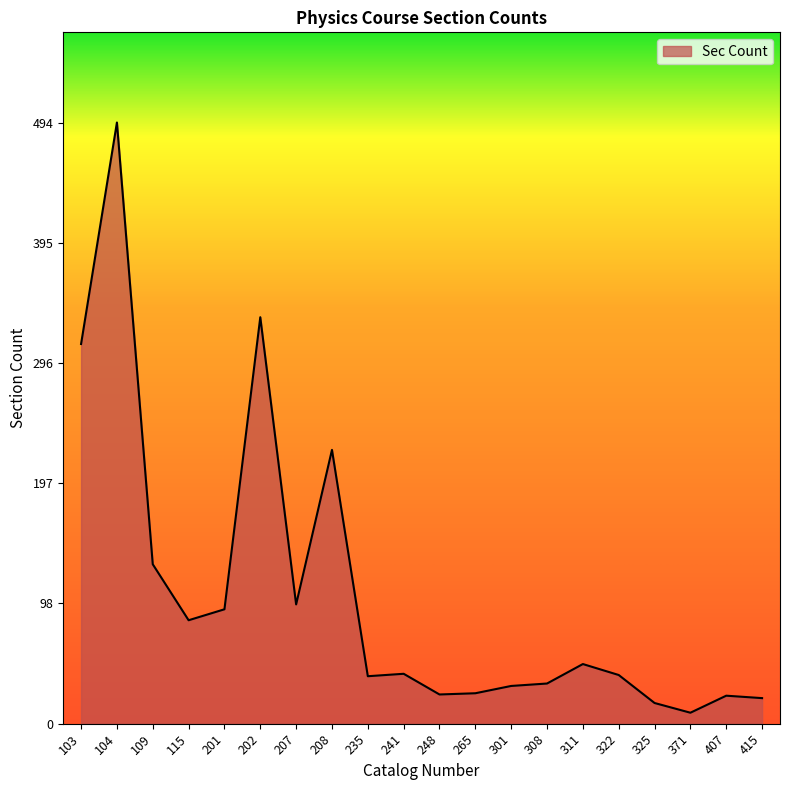

At which category does the data reach its first local peak?

104